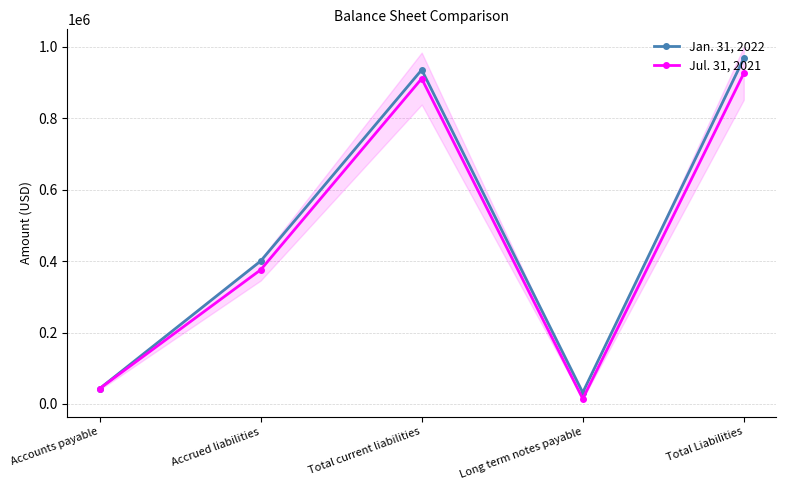

What is the highest value of the Jan. 31, 2022 series?

967353